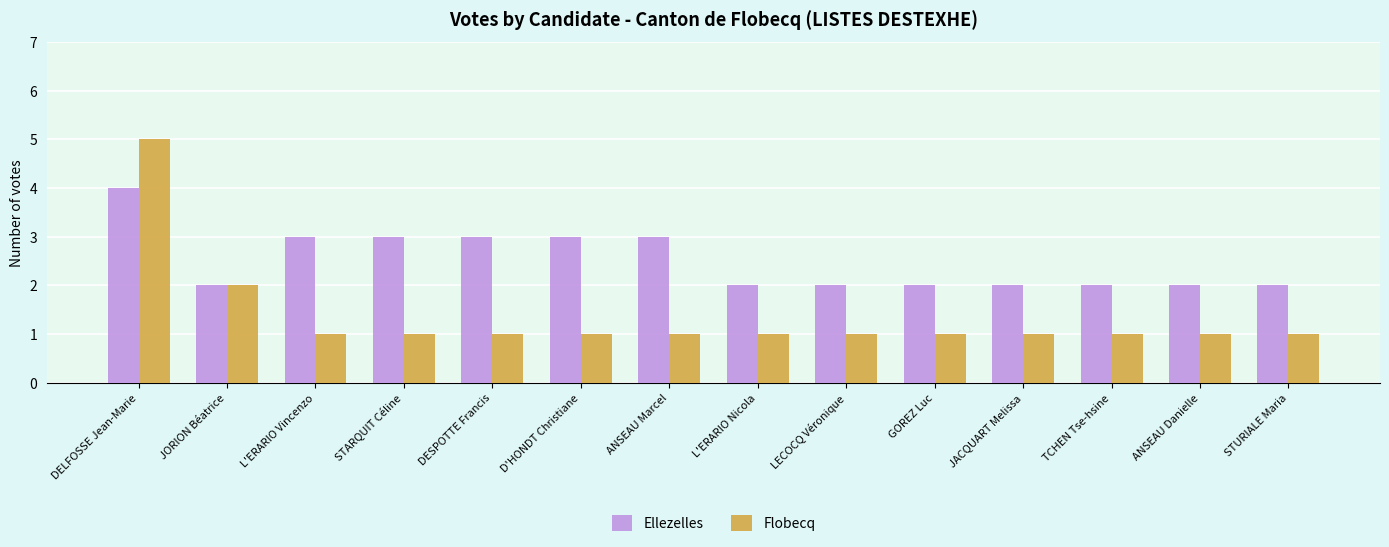

Which series has the widest spread of values?

Flobecq